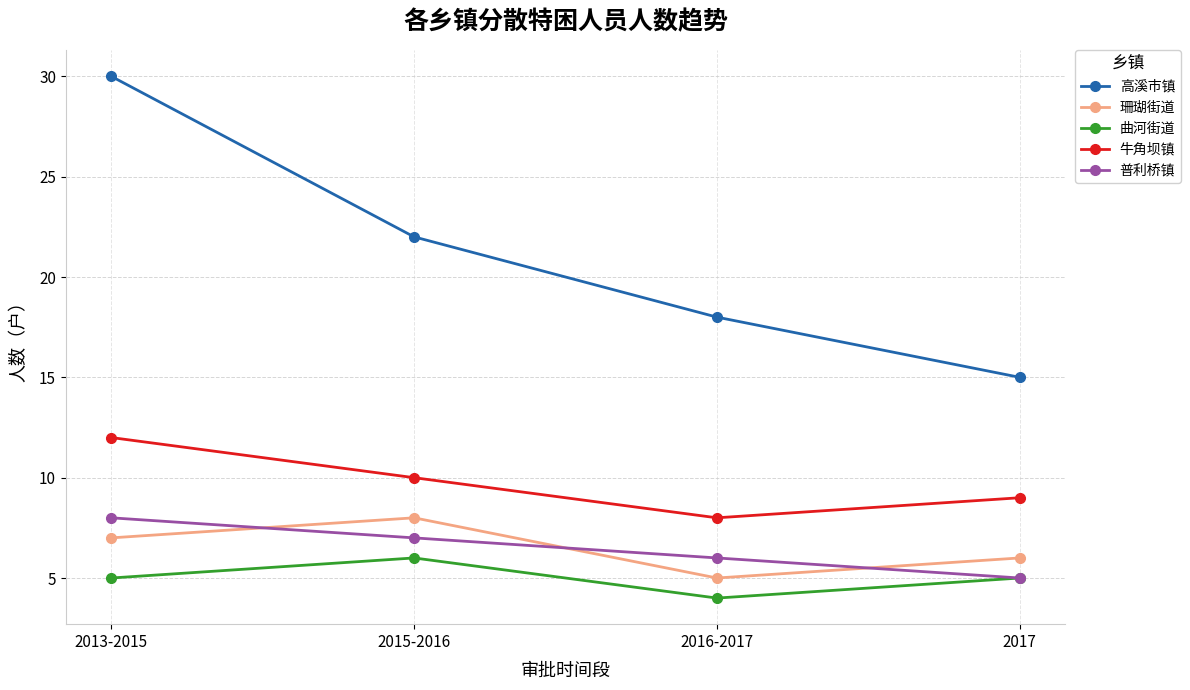

Which category has the lowest value across all series?

2016-2017